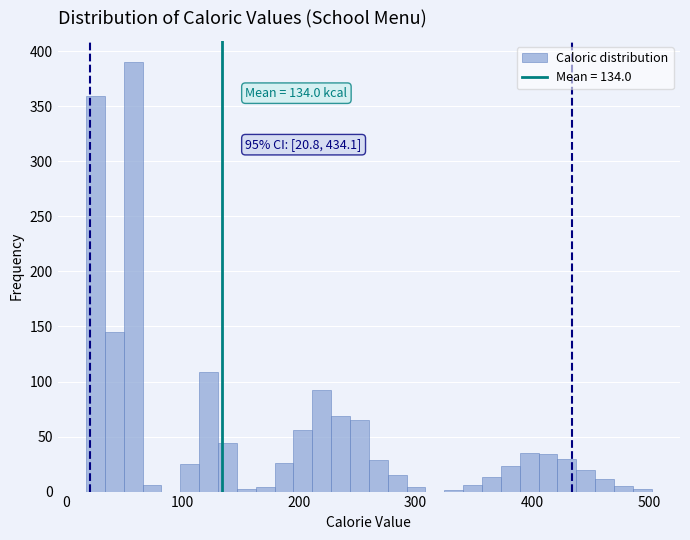

Around what value on the x-axis is the tallest bar? Give the approximate position of its centre, as read against the axis.

60